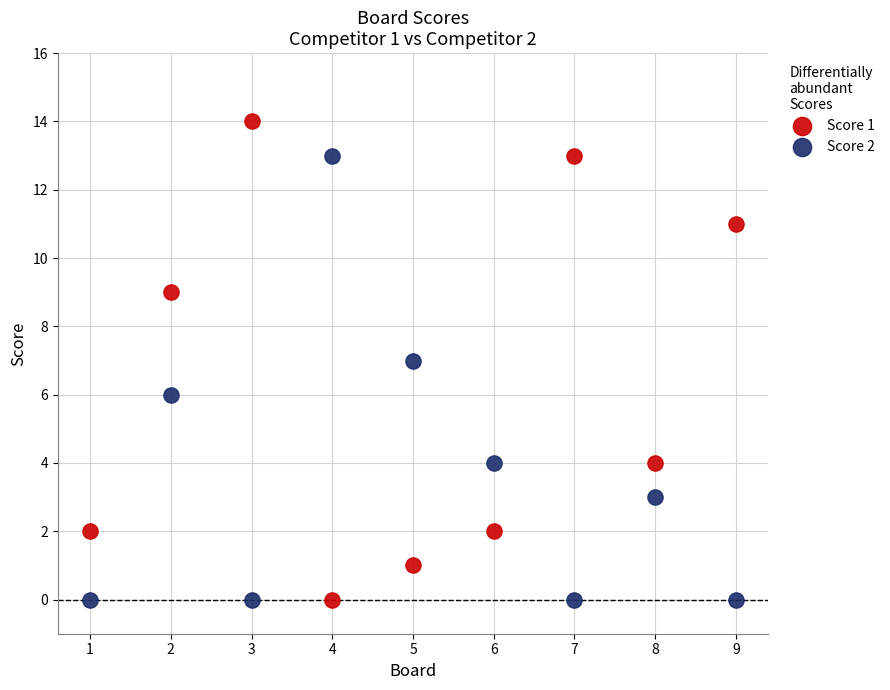

Across all data points, what is the range of Y values (max minus min)?

14